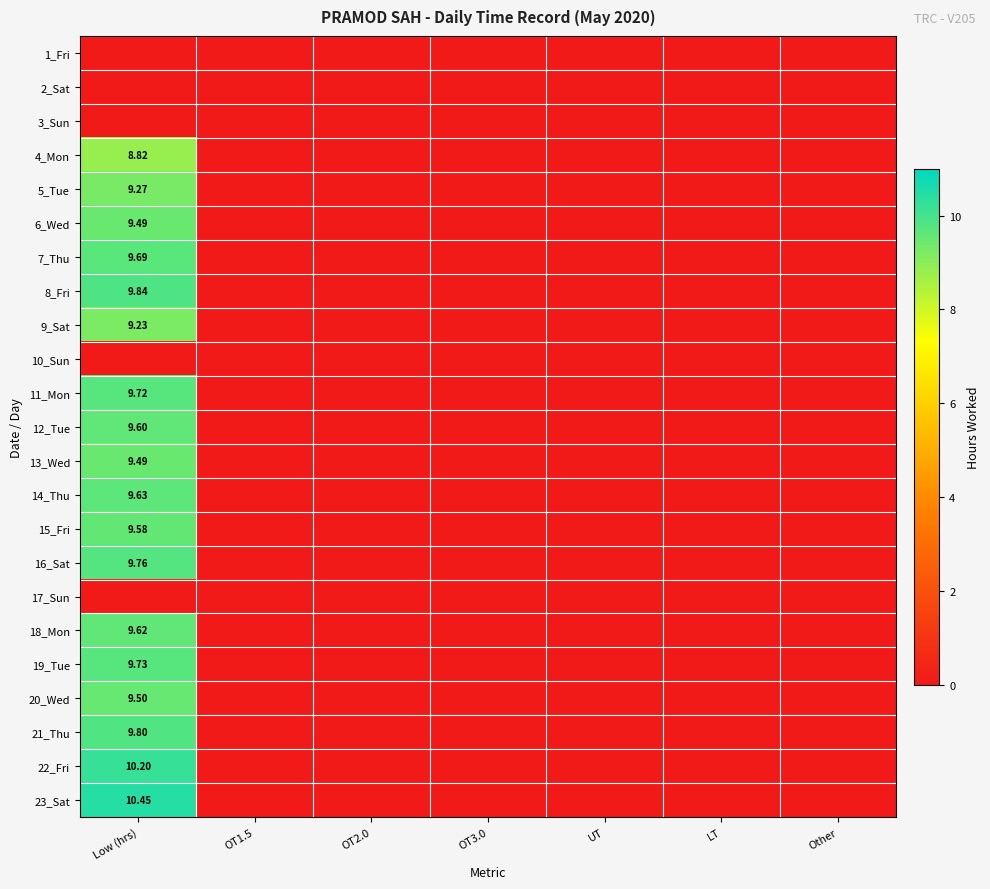

At OT1.5, list the series in order from smallest to largest.

1_Fri, 2_Sat, 3_Sun, 4_Mon, 5_Tue, 6_Wed, 7_Thu, 8_Fri, 9_Sat, 10_Sun, 11_Mon, 12_Tue, 13_Wed, 14_Thu, 15_Fri, 16_Sat, 17_Sun, 18_Mon, 19_Tue, 20_Wed, 21_Thu, 22_Fri, 23_Sat